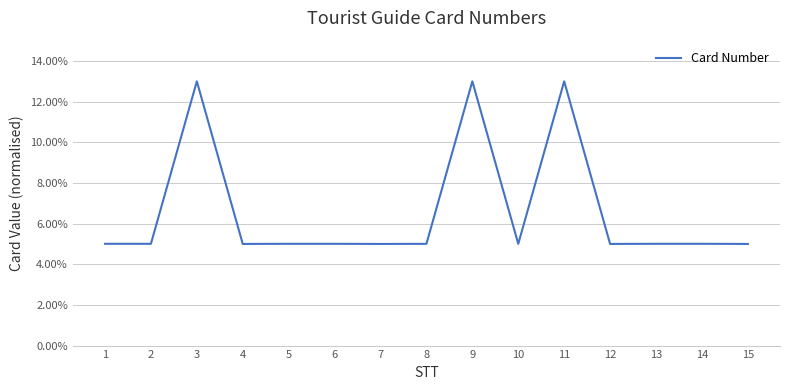

Does the chart display data point markers on the line(s)?

No